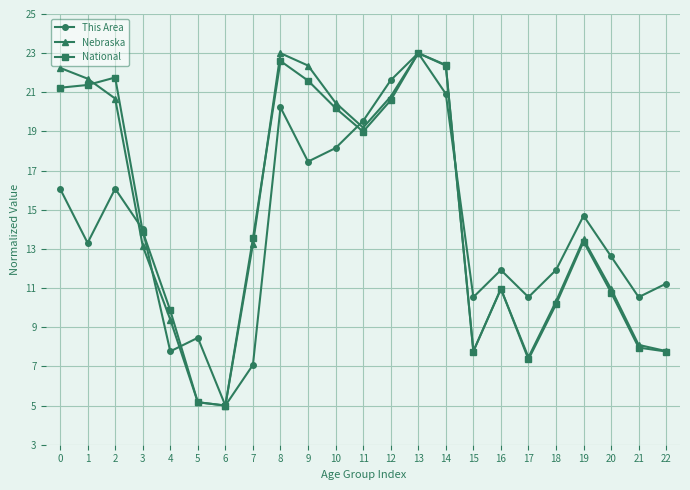

What is the value of the Nebraska point at the 20th from the left?

13.5